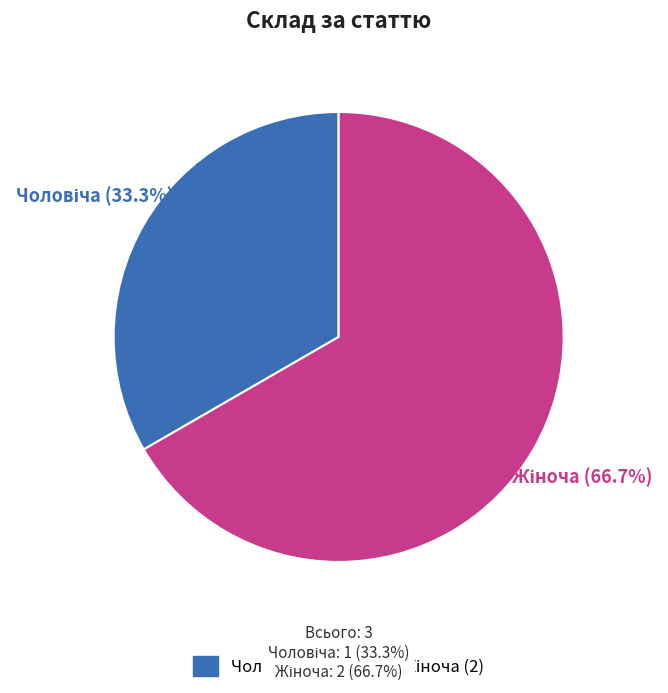

How many segments does this pie chart have?

2